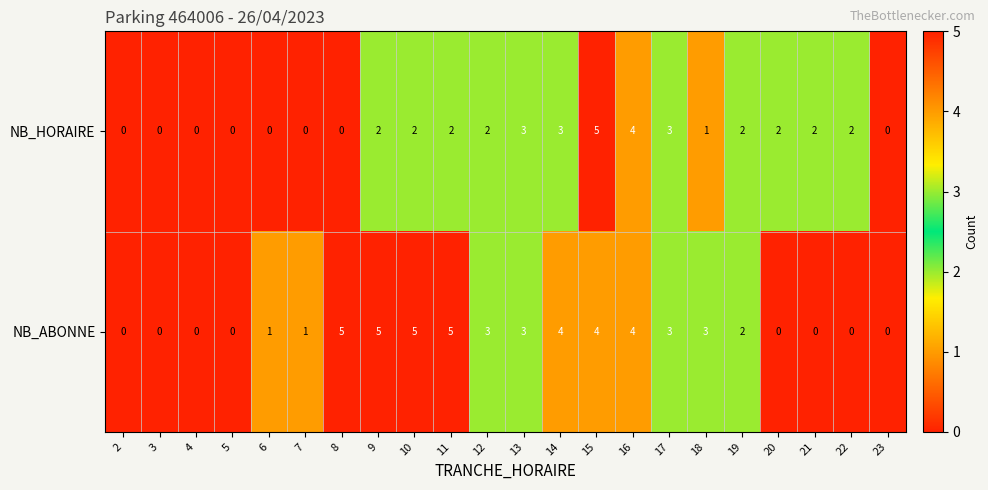

Between 7 and 21, which series saw the biggest shift?

NB_HORAIRE